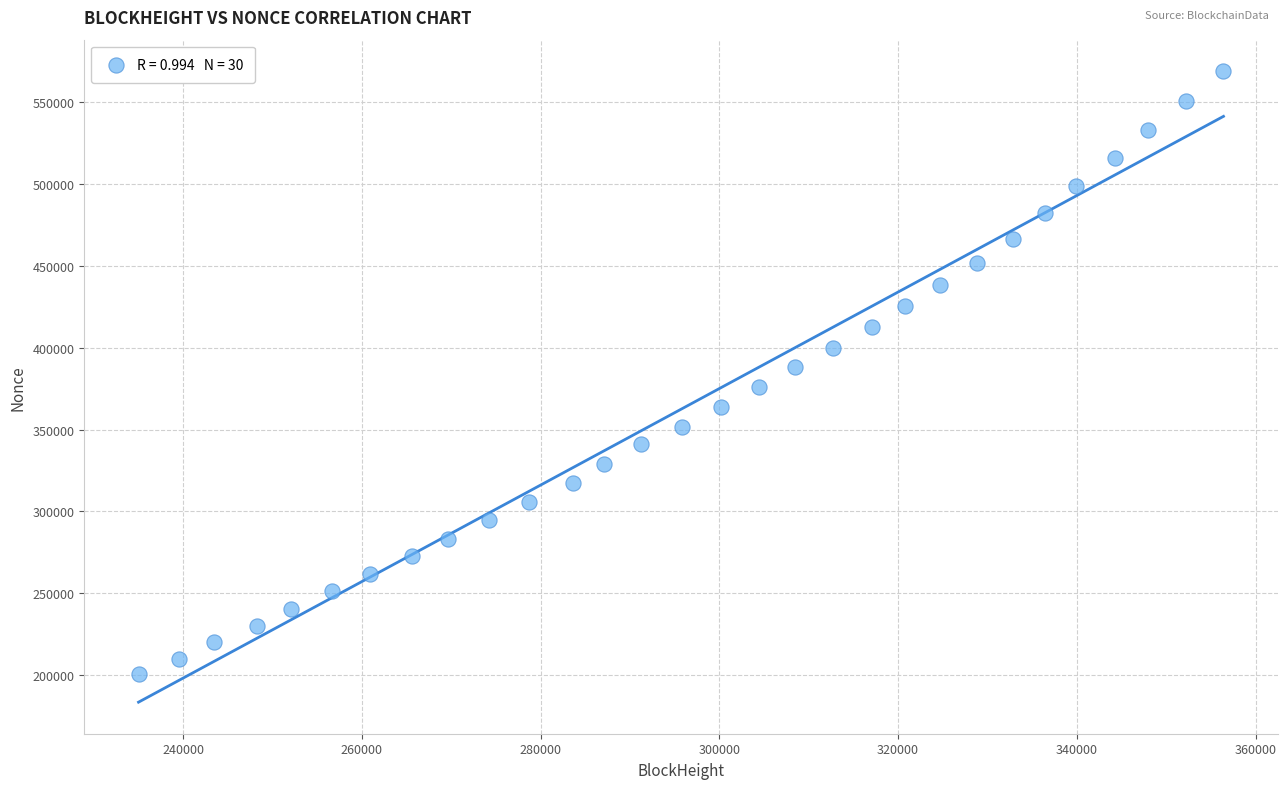

What is the range of X values (max minus min)?

121390